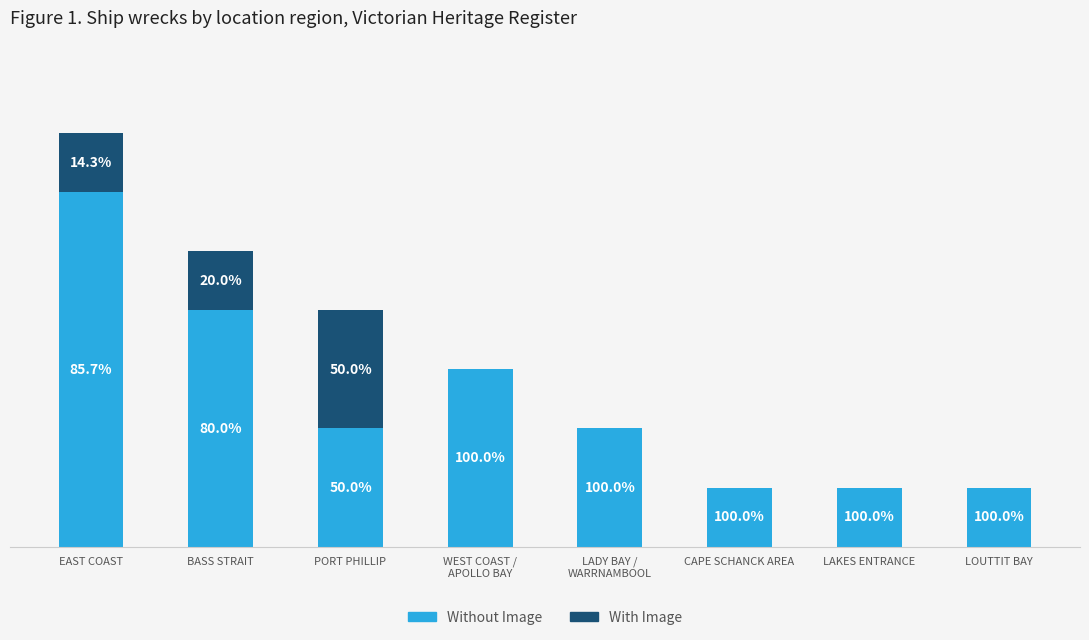

Are the bars grouped side by side (vs. stacked)?

No